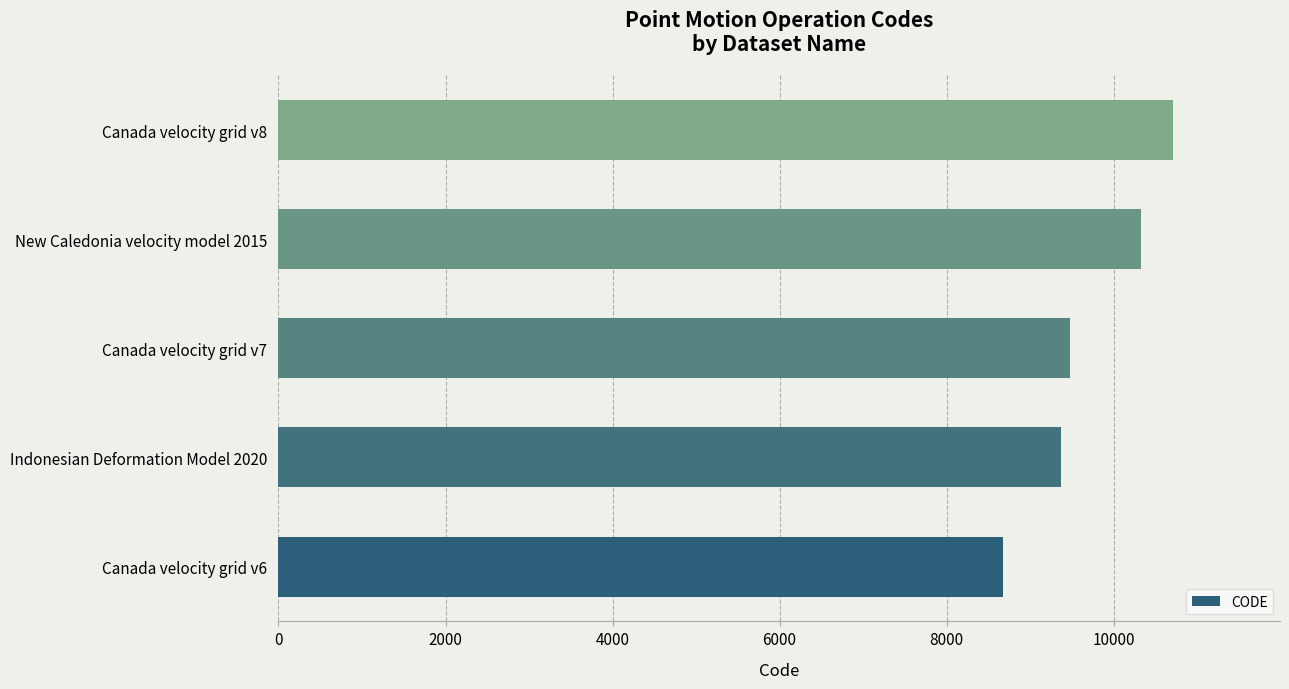

Count the number of categories in the chart.

5